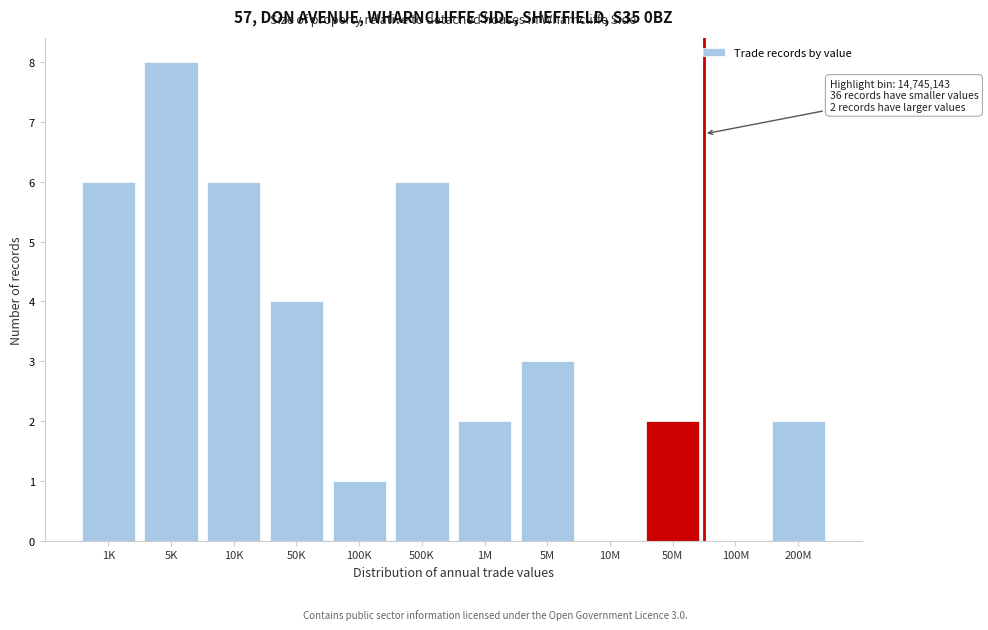

Reading left to right, what are all the values shown in this chart?

1K=6	5K=8	10K=6	50K=4	100K=1	500K=6	1M=2	5M=3	10M=0	50M=2	100M=0	200M=2